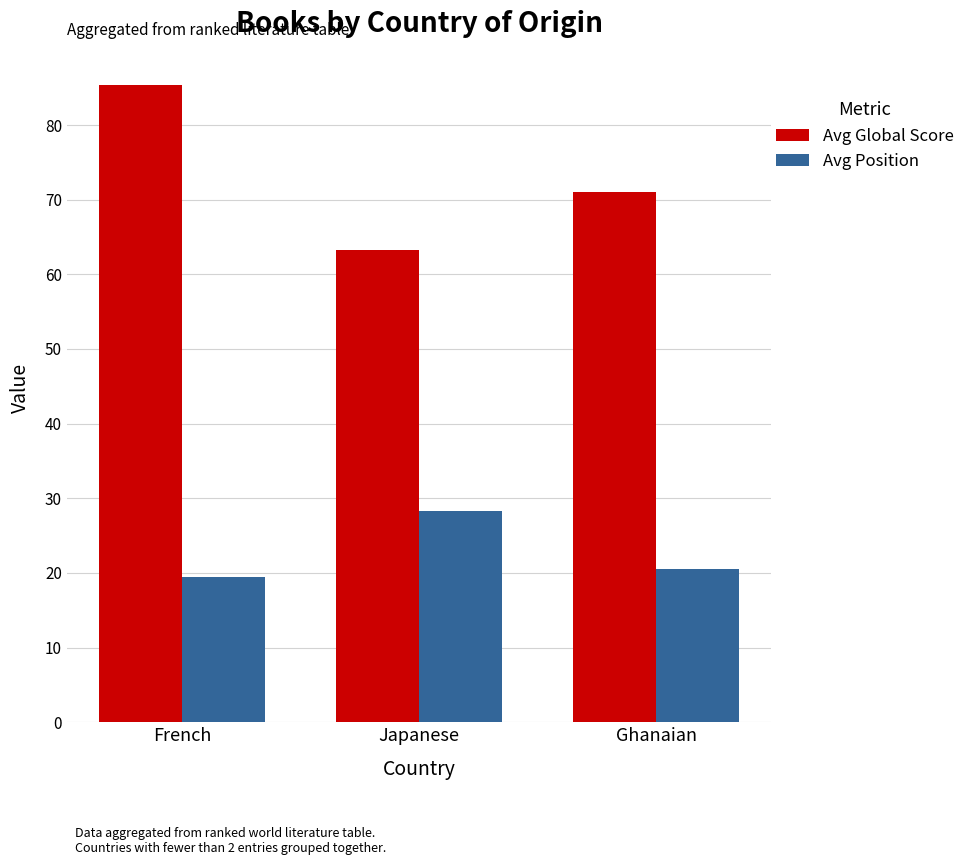

Which category has the highest value across all series?

French